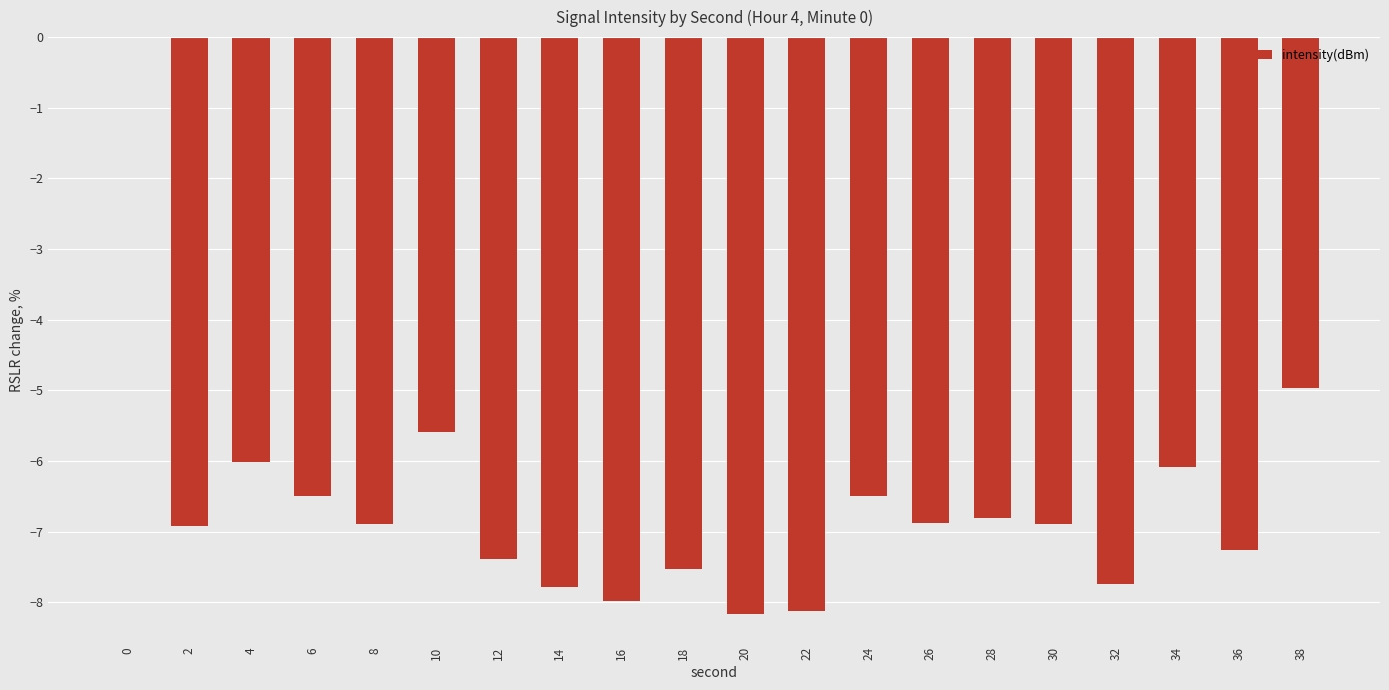

Where is the data nearest to the value -4?

38